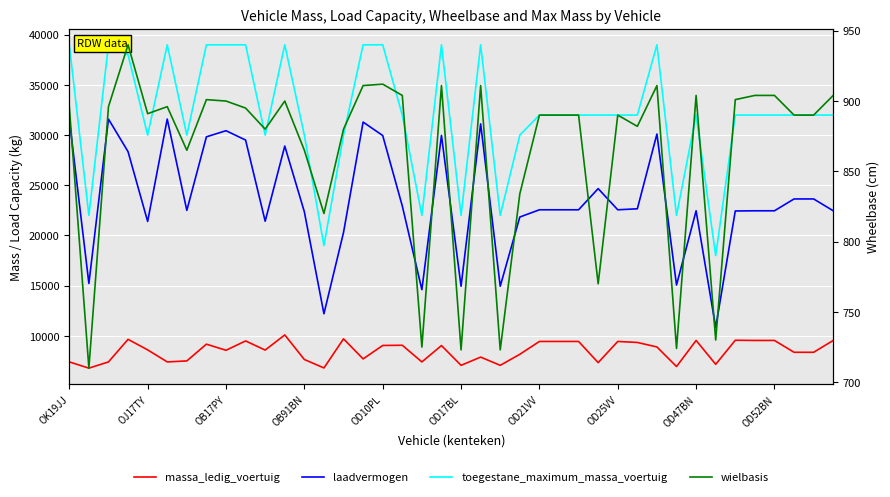

How many data points in laadvermogen are less than 22560?

18